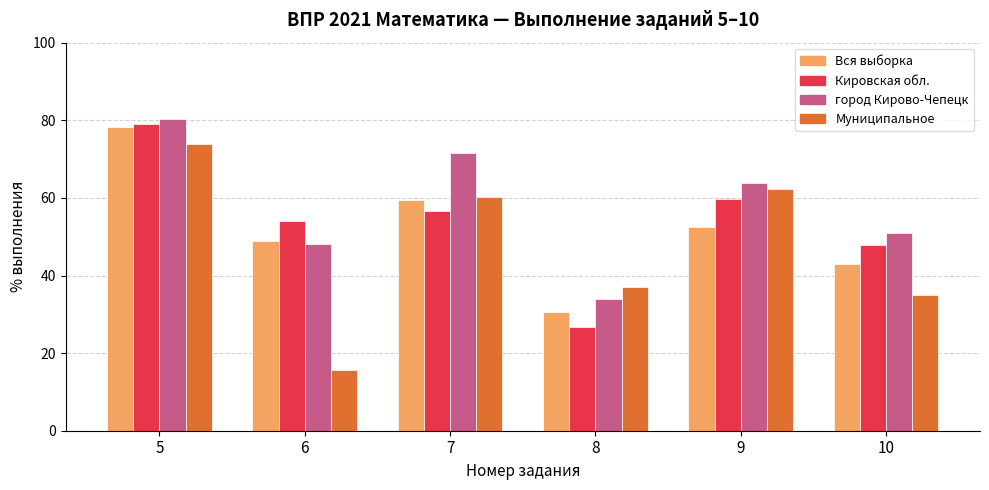

How many bars are there in each group?

4